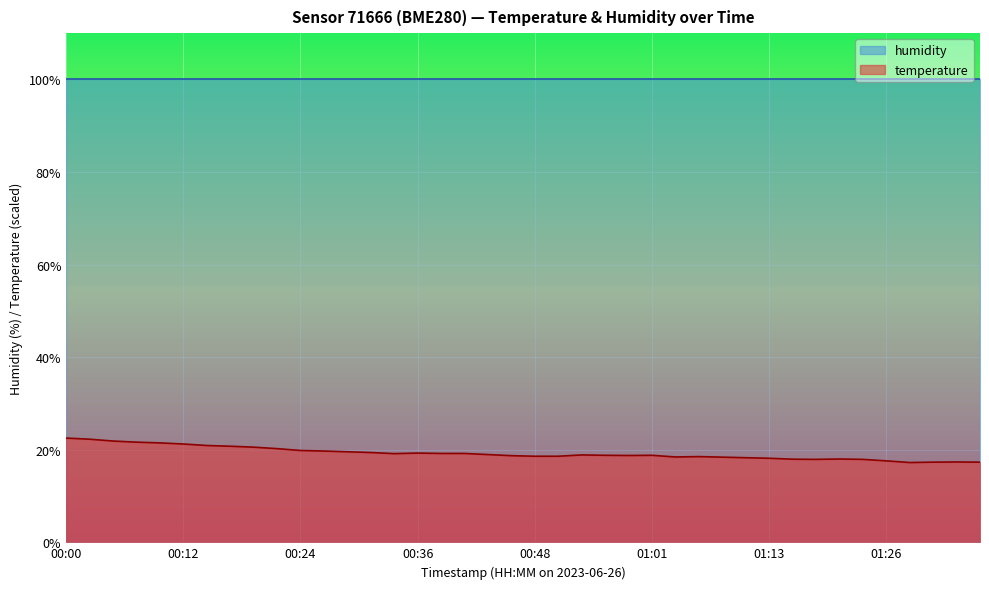

Between 00:24 and 00:39, which is larger?

00:24